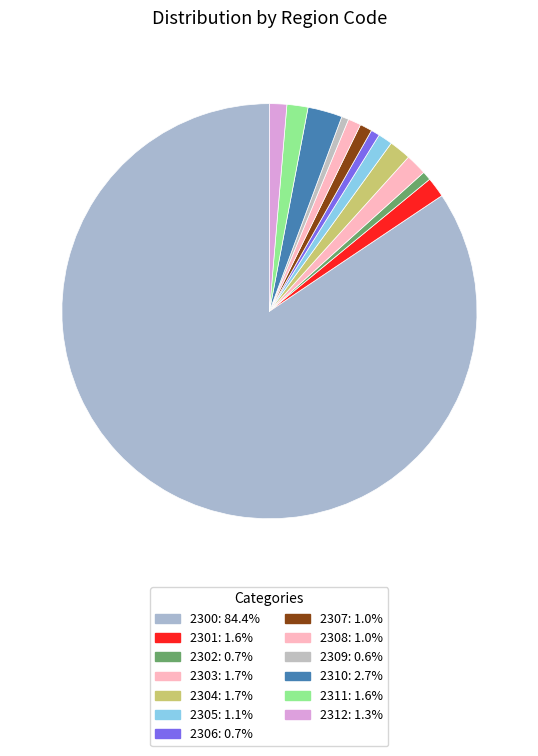

How many segments does this pie chart have?

13